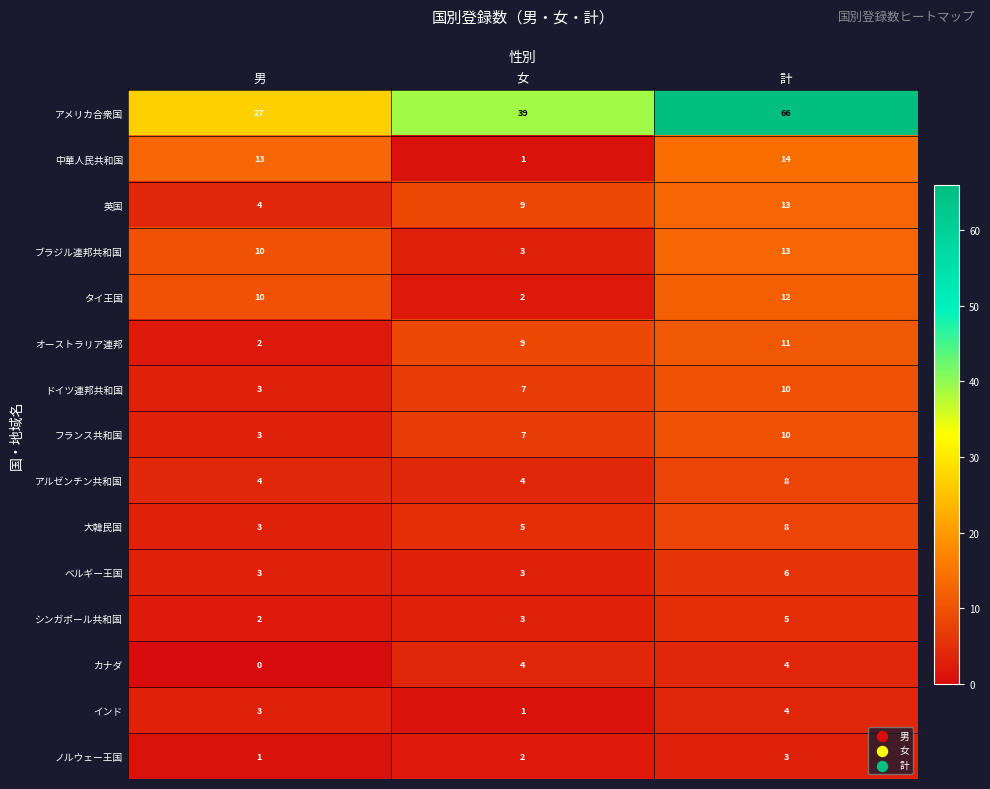

How many distinct data groups are displayed?

15